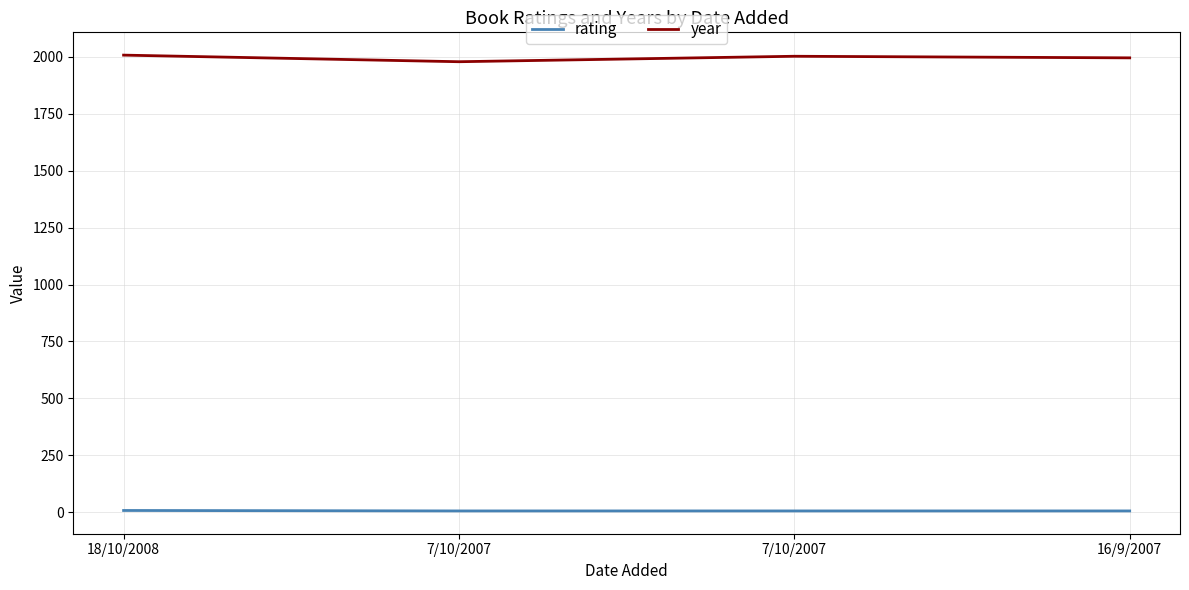

In year, how many points are higher than both neighbors (excluding endpoints)?

1